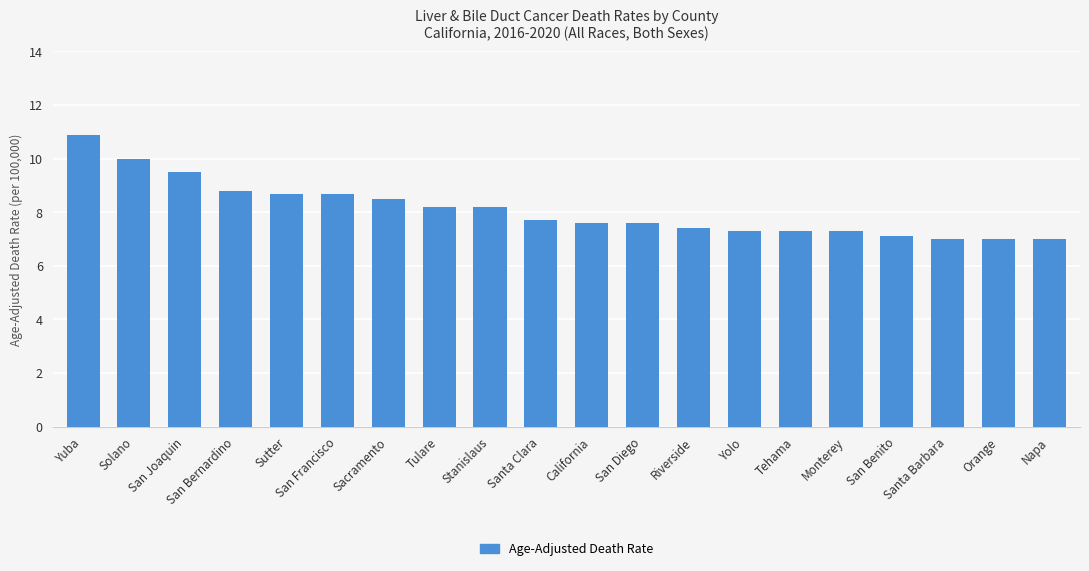

Reading left to right, extract all data points from this chart.

10.9	10.0	9.5	8.8	8.7	8.7	8.5	8.2	8.2	7.7	7.6	7.6	7.4	7.3	7.3	7.3	7.1	7.0	7.0	7.0